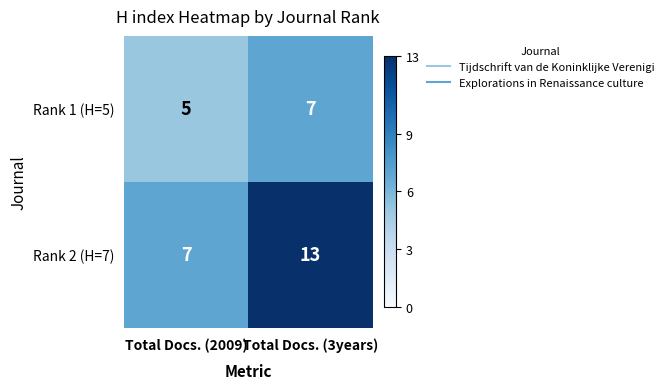

What is the minimum value for Rank 1 (H=5)?

5